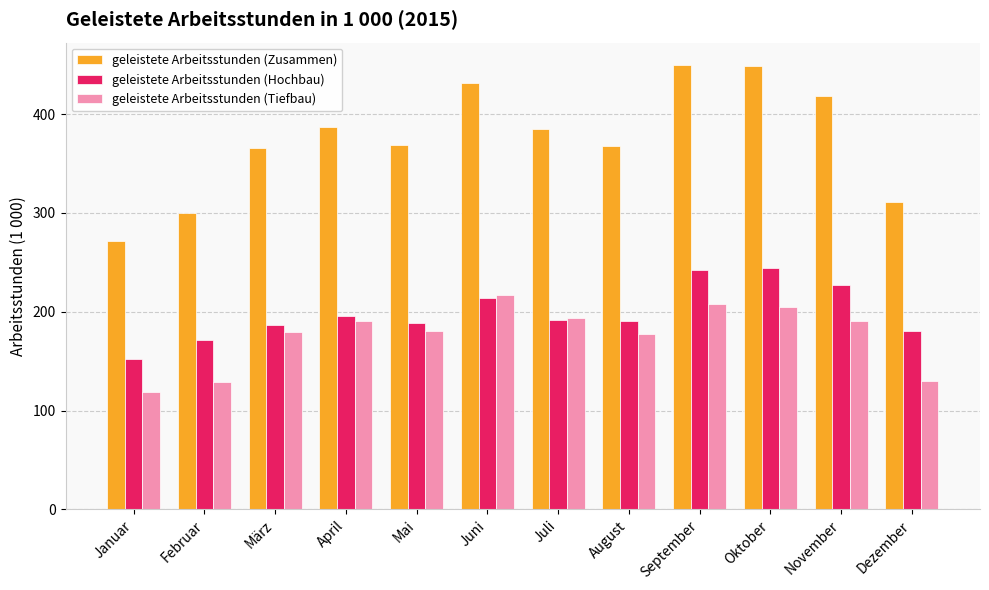

Rank the series by their maximum value, from lowest to highest.

geleistete Arbeitsstunden (Tiefbau), geleistete Arbeitsstunden (Hochbau), geleistete Arbeitsstunden (Zusammen)